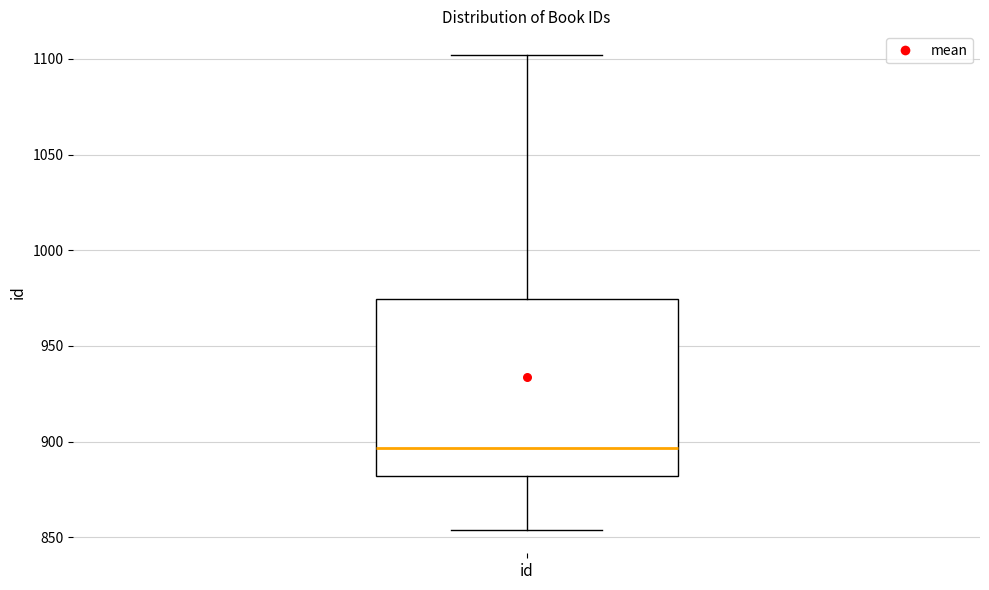

Read this box plot against the y-axis: the position of the median line, the range covered by the box, and the ends of both whiskers. The values are not printed on the chart, so give them approximately, as read against the axis.

median 895, box 880 to 975, whiskers 855 to 1100